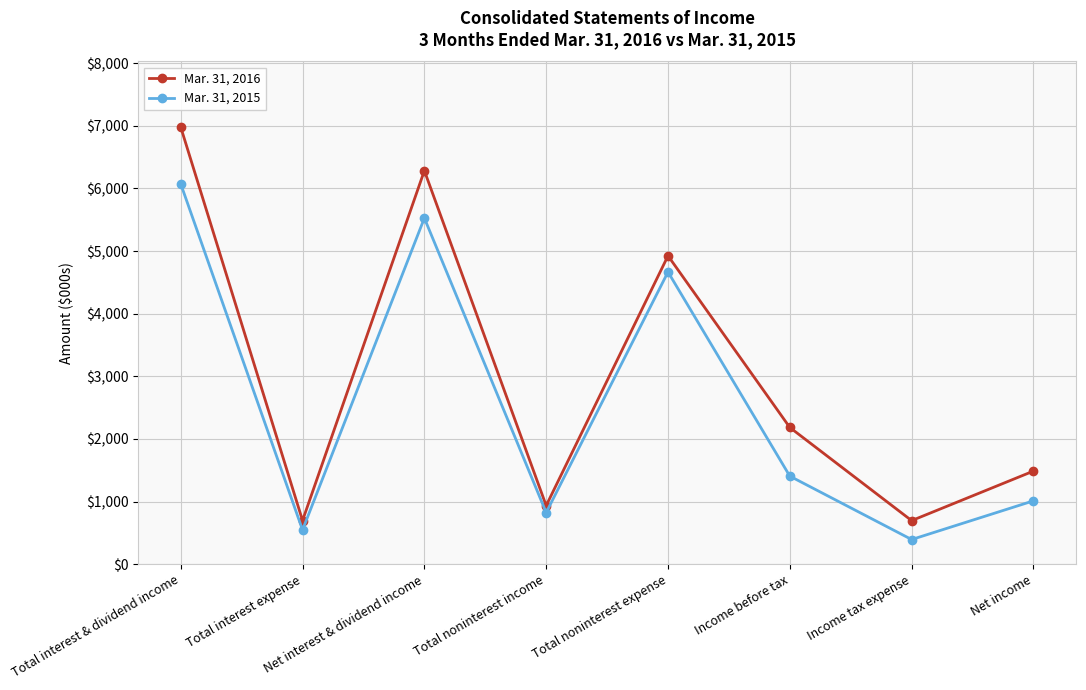

How many interior local valleys does the Mar. 31, 2015 series have?

3